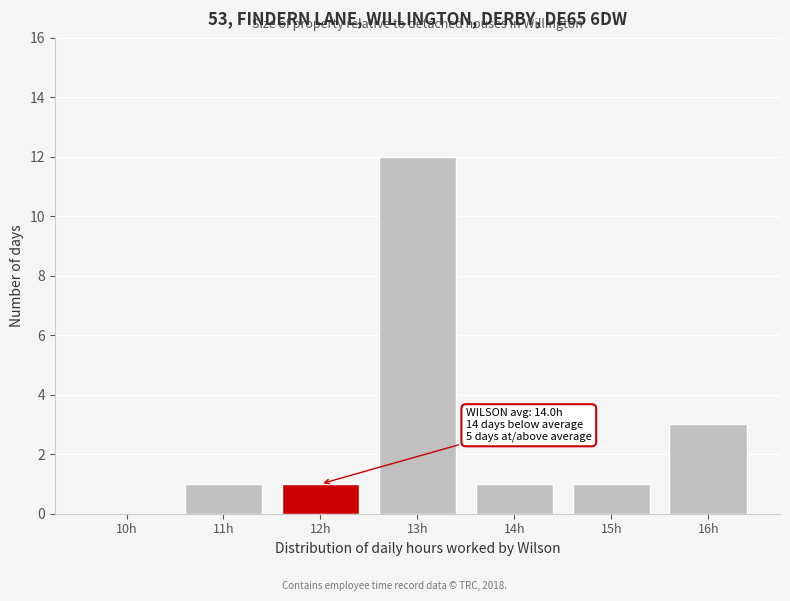

Reading left to right, extract all data points from this chart.

10h=0	11h=1	12h=1	13h=12	14h=1	15h=1	16h=3